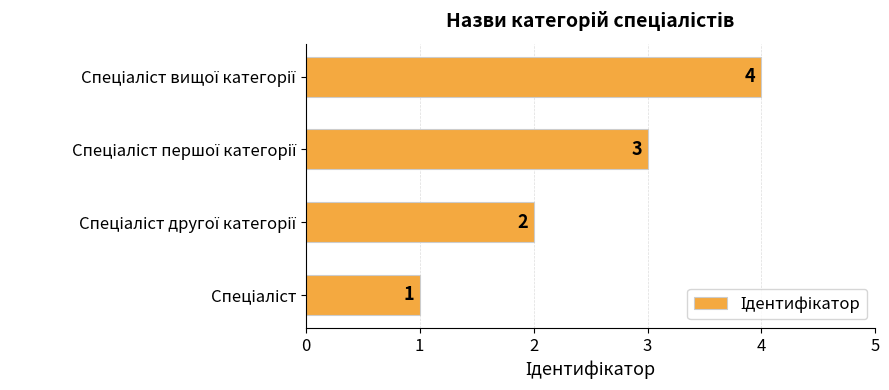

What is the difference between the maximum and minimum values?

3